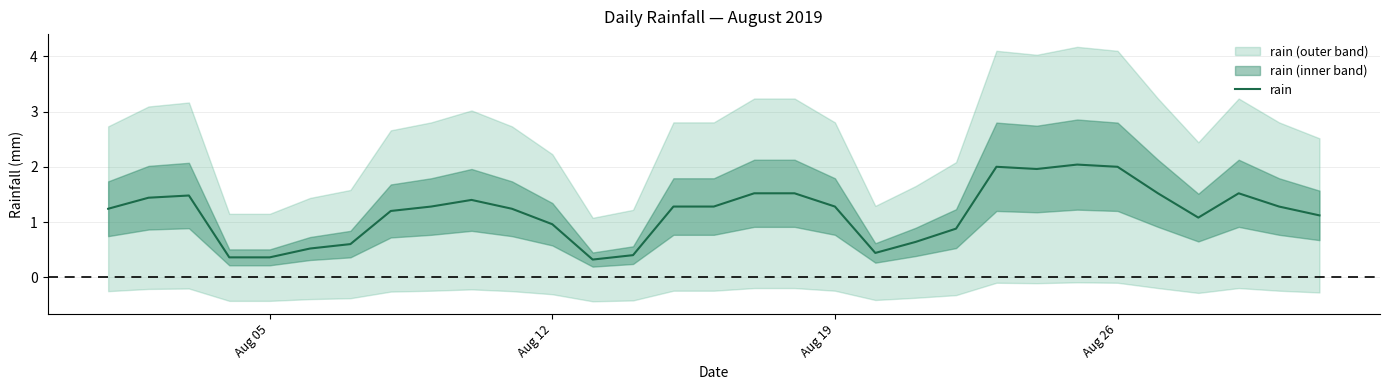

What is the lowest value of the rain series?

0.3